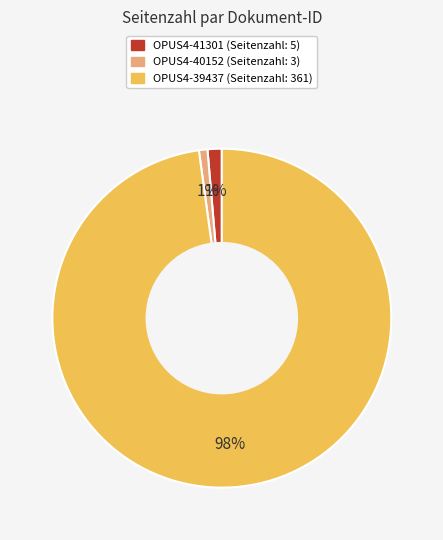

Which slice represents more than half of the pie?

OPUS4-39437